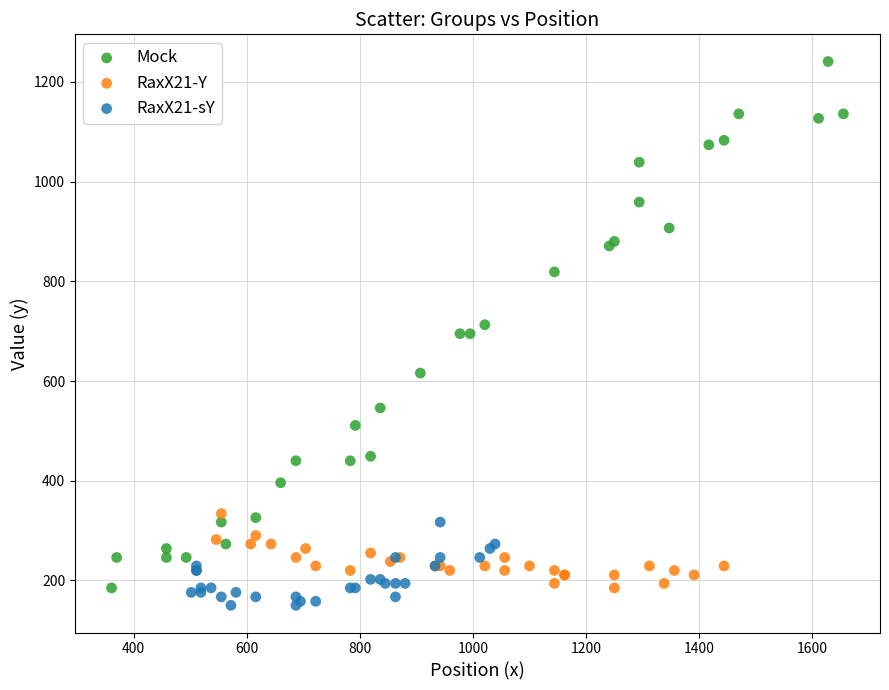

Which series has the widest spread of Y values?

Mock